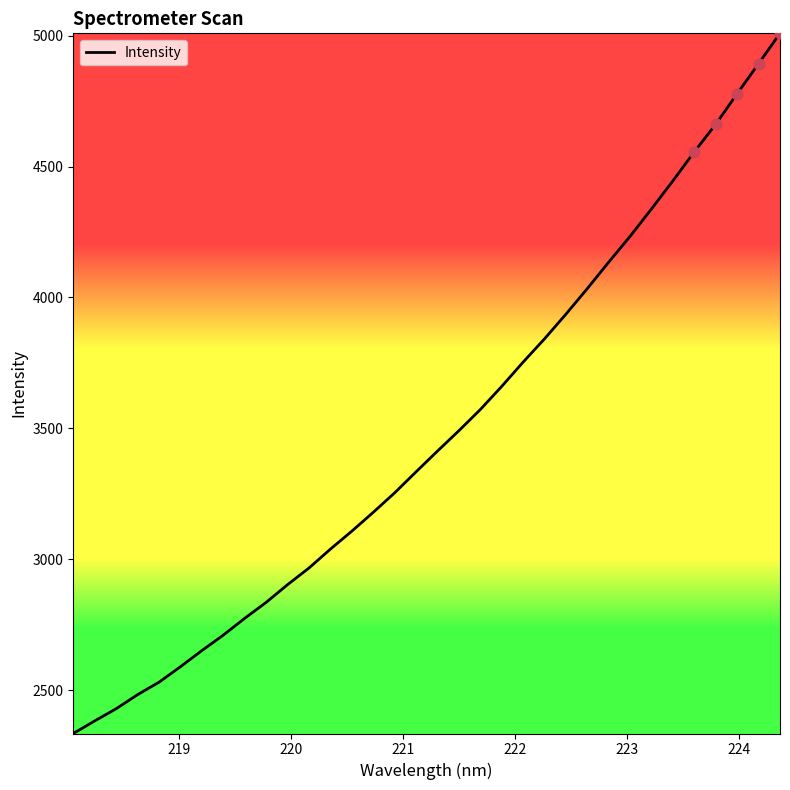

What is the maximum value shown in the chart?

5008.8